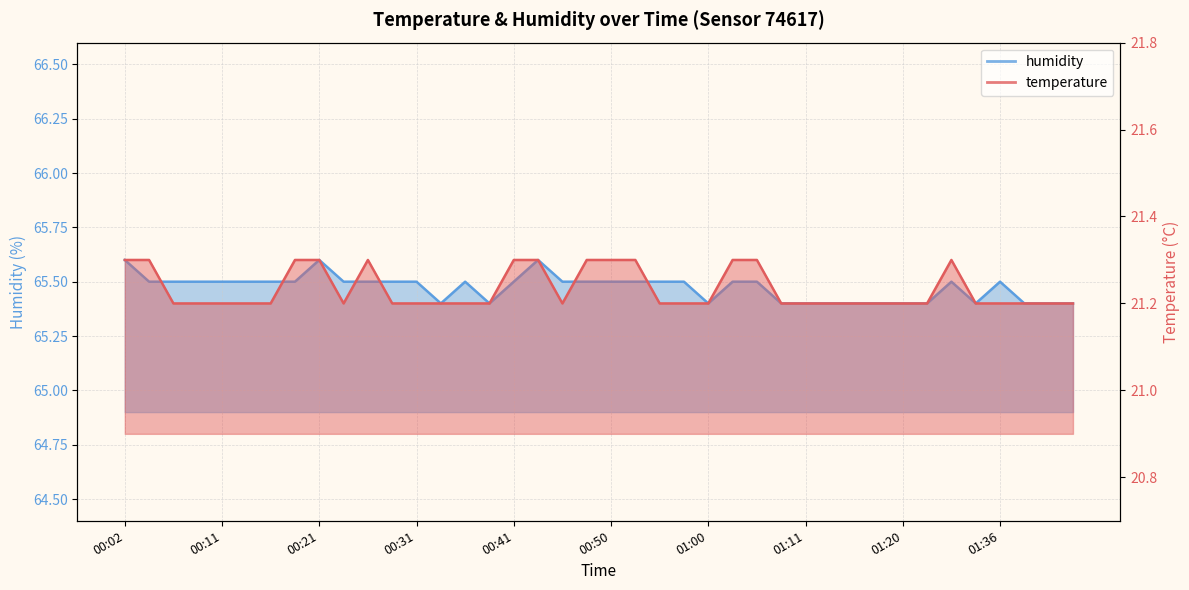

True or false: humidity and temperature cross at least once.

False